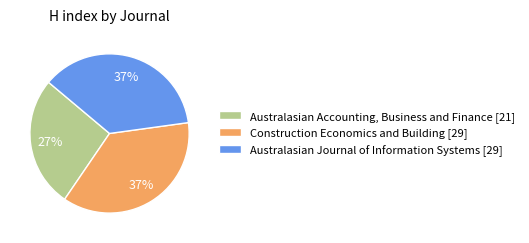

Combined, do Australasian Accounting, Business and Finance [21] and Construction Economics and Building [29] account for over 50%?

Yes